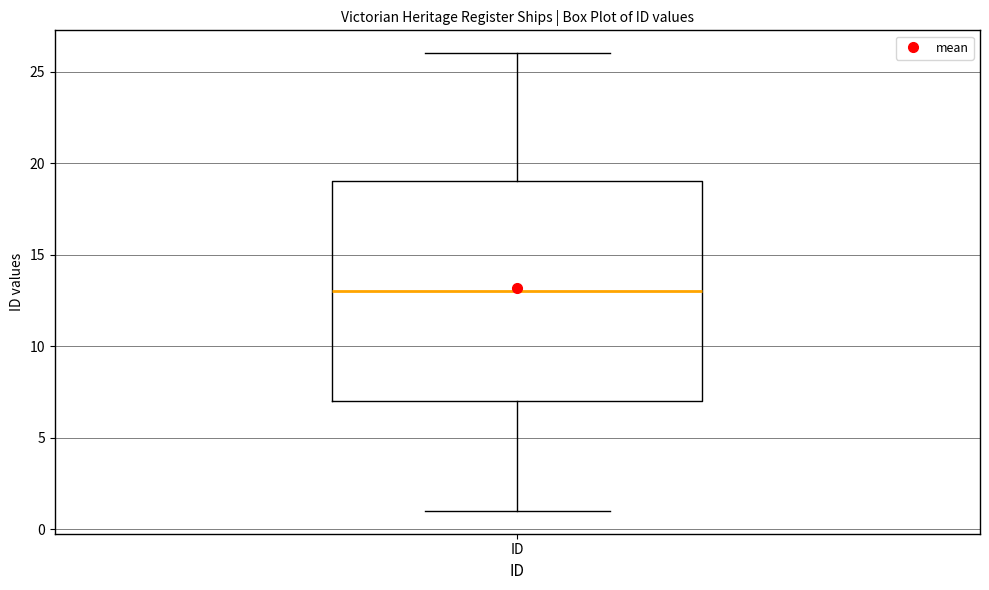

Read this box plot against the y-axis: the position of the median line, the range covered by the box, and the ends of both whiskers. The values are not printed on the chart, so give them approximately, as read against the axis.

median 13, box 7 to 19, whiskers 1 to 26